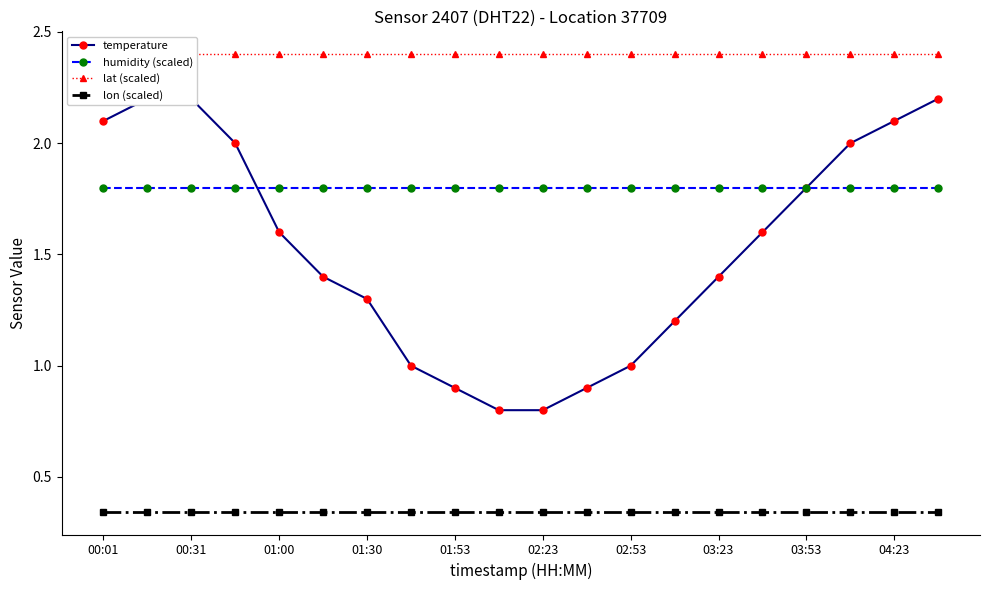

True or false: humidity (scaled) has a value of 3.1 at 04:23.

False